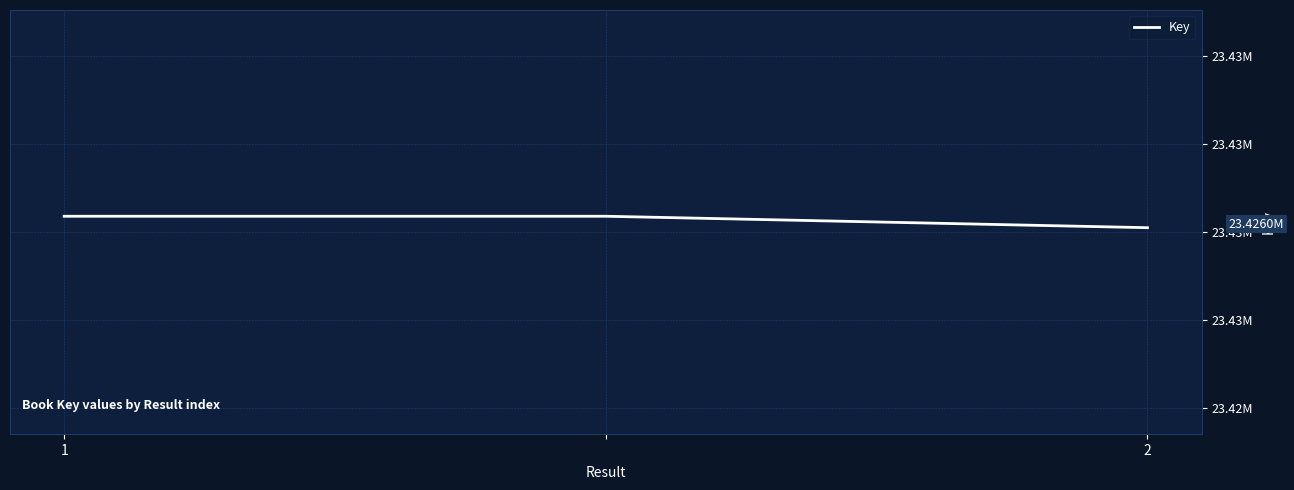

Is this an area chart (filled region under the line)?

No